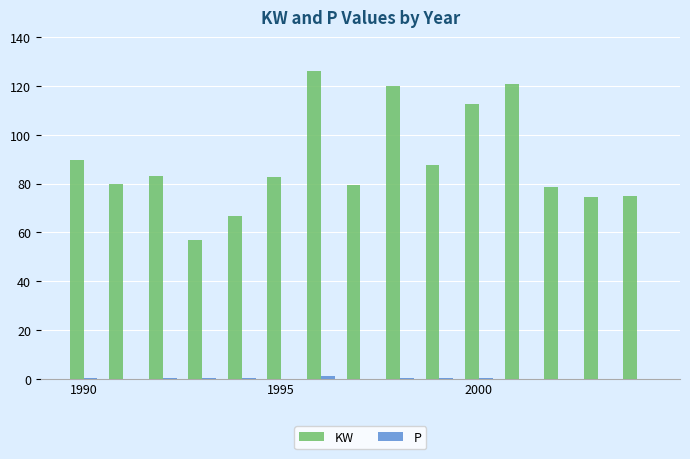

What is the maximum value for KW?

126.3